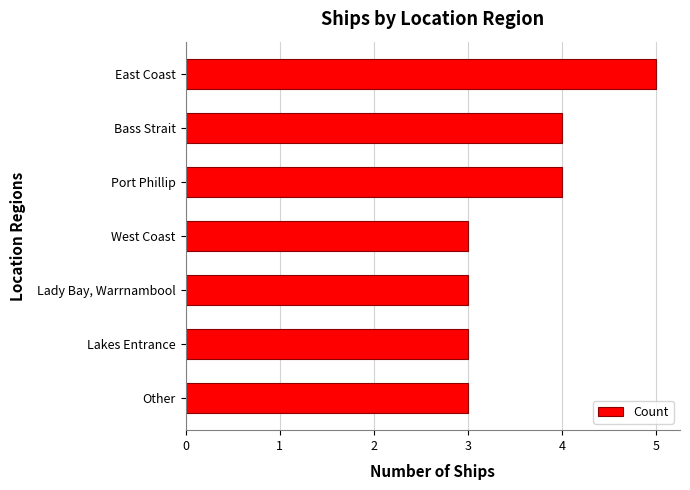

What is the greatest value displayed?

5